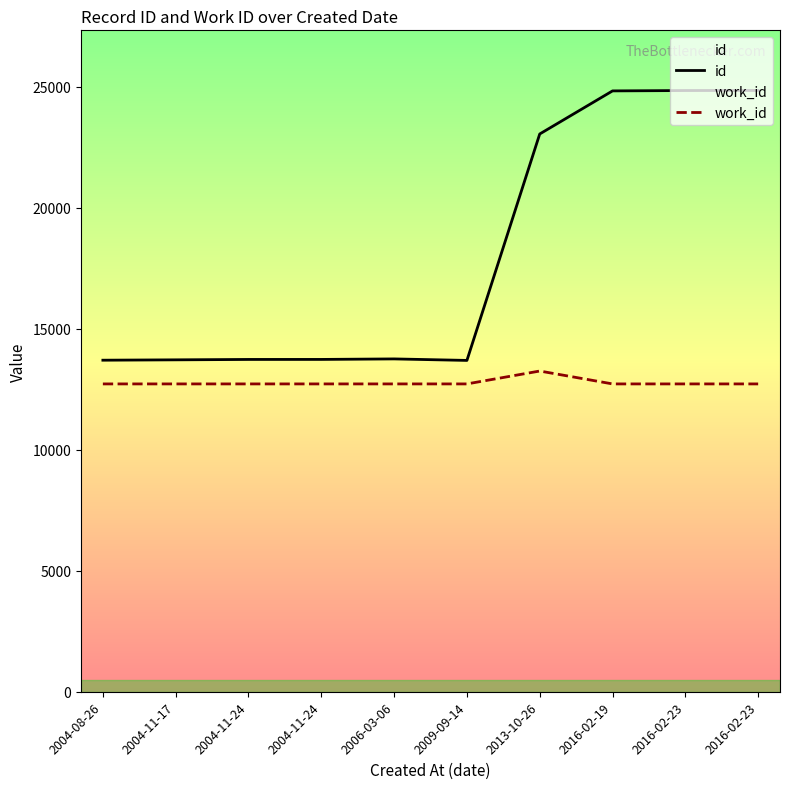

Rank the series by their average value, from highest to lowest.

id, work_id